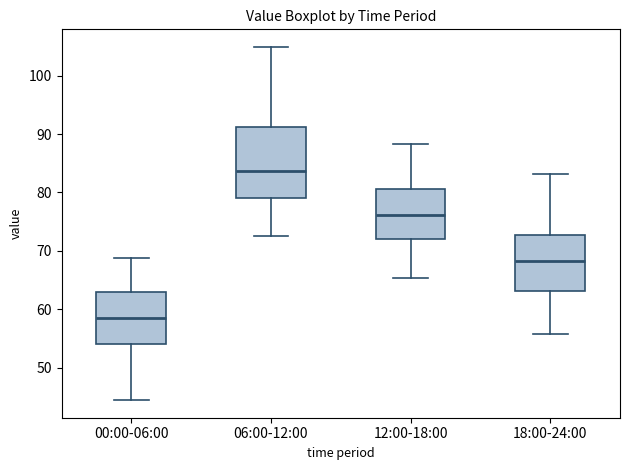

Reading left to right, read every box against the y-axis: the position of its median line, the range the box covers, and the ends of its whiskers. The values are not printed on the chart, so give them approximately, as read against the axis.

00:00-06:00: median 59, box 54 to 63, whiskers 44 to 69
06:00-12:00: median 84, box 79 to 91, whiskers 73 to 105
12:00-18:00: median 76, box 72 to 81, whiskers 65 to 88
18:00-24:00: median 68, box 63 to 73, whiskers 56 to 83